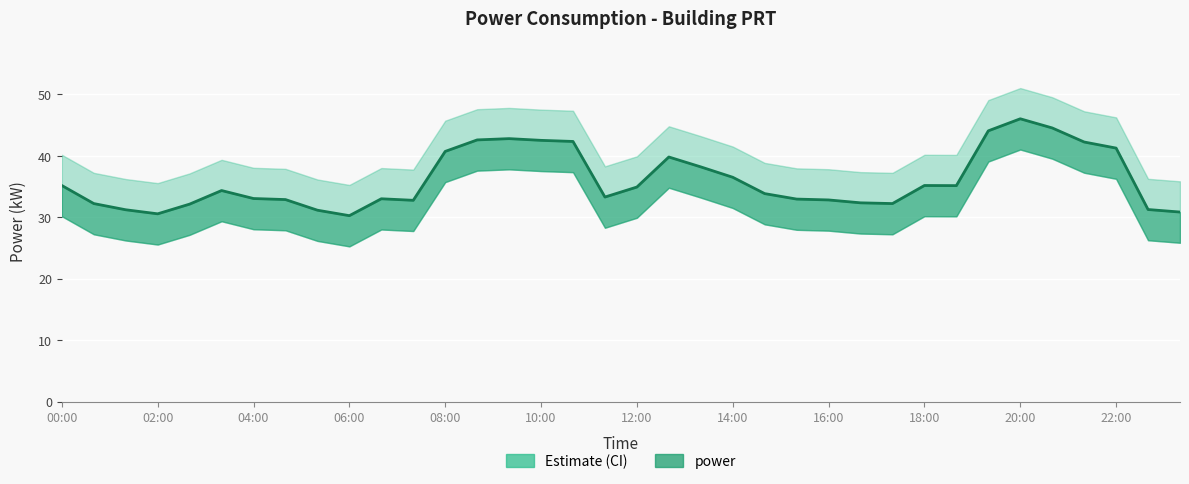

Which category has the highest value across all series?

20:00